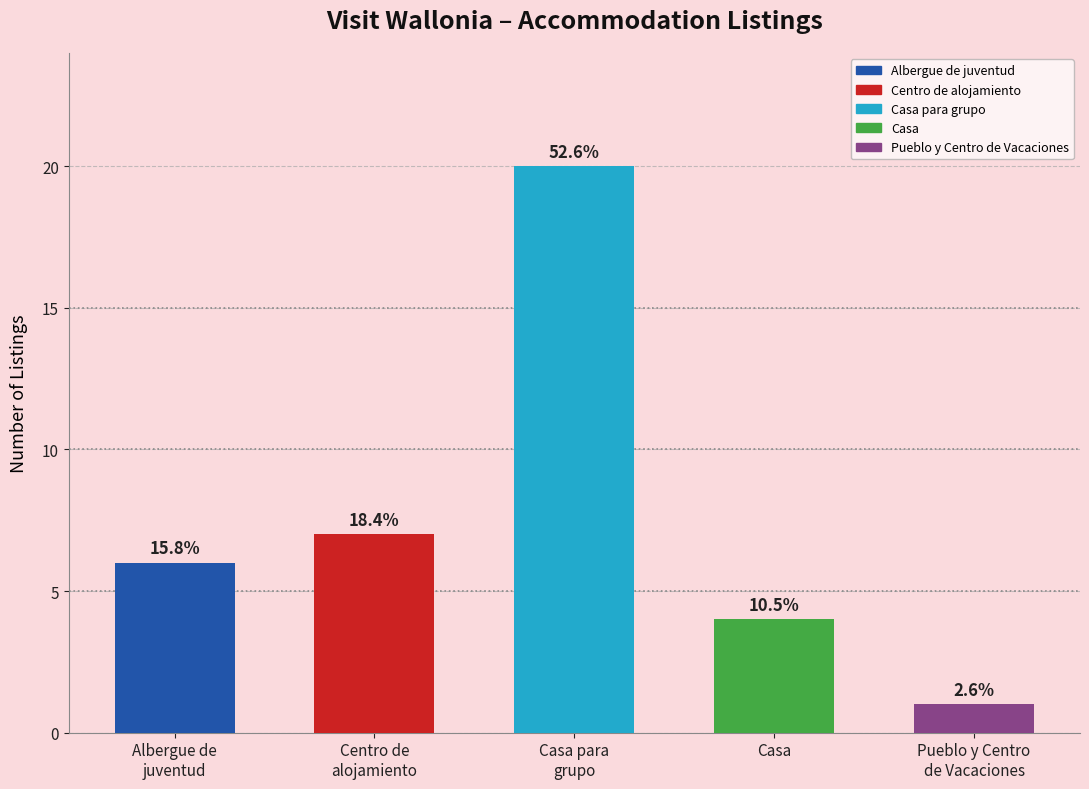

How many bars are there in total?

5